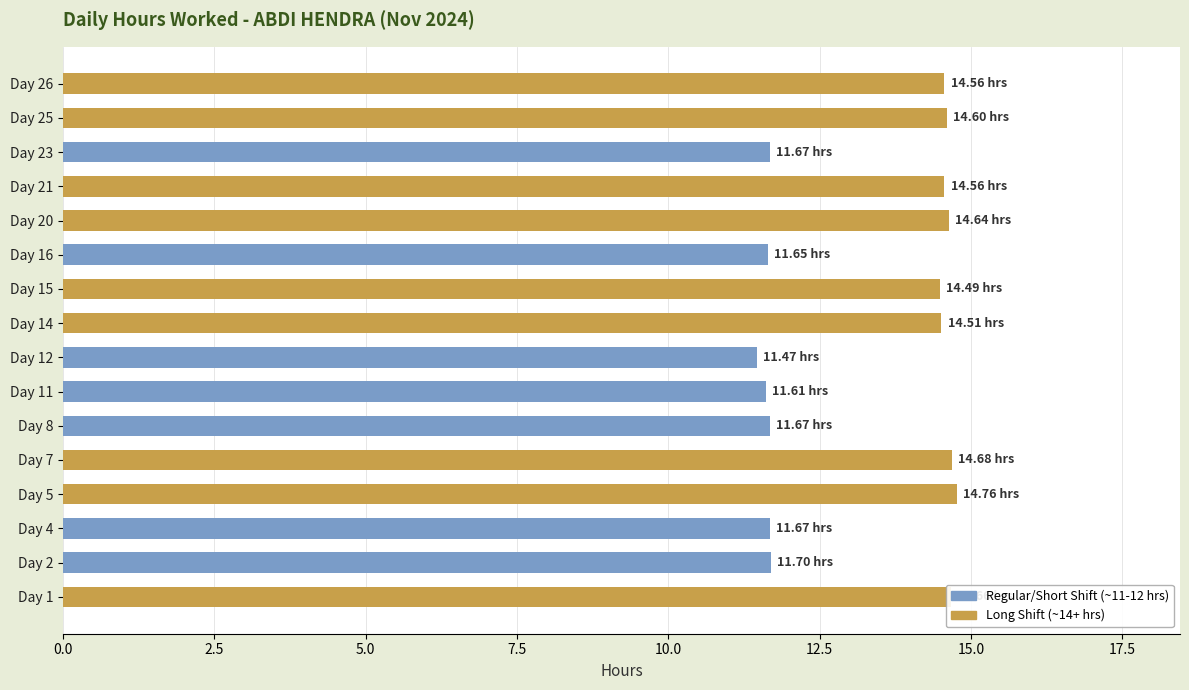

What is the sum of all values?

212.9